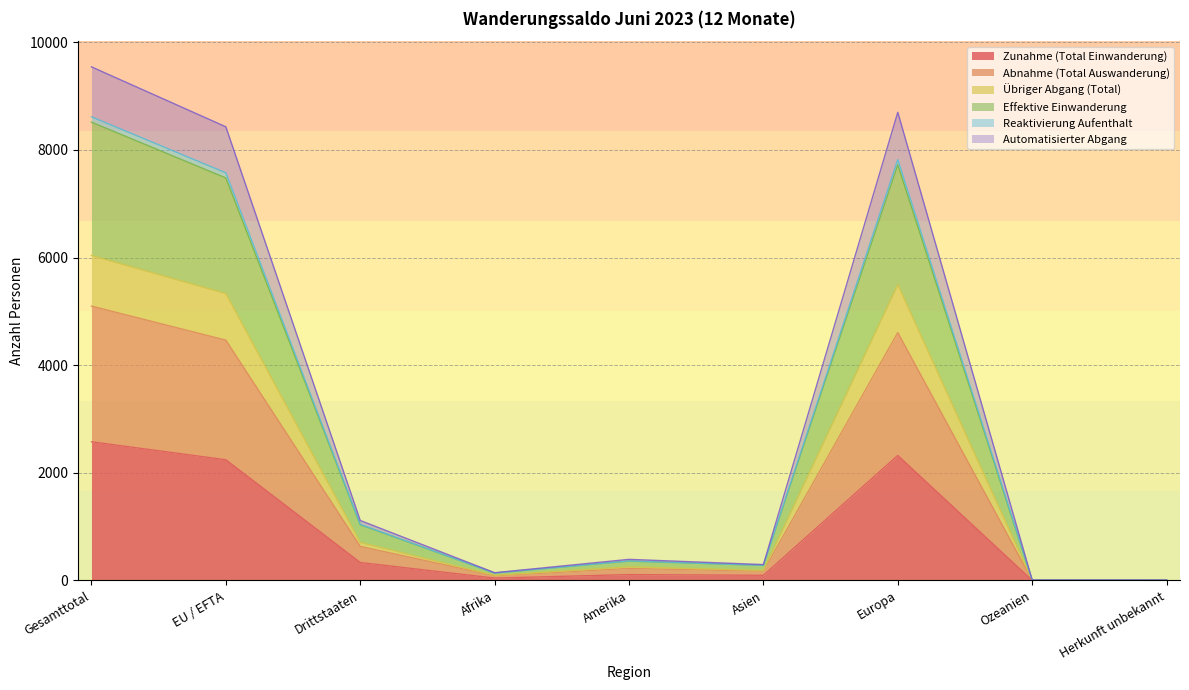

Which category has the highest value in the Zunahme (Total Einwanderung) series?

Gesamttotal